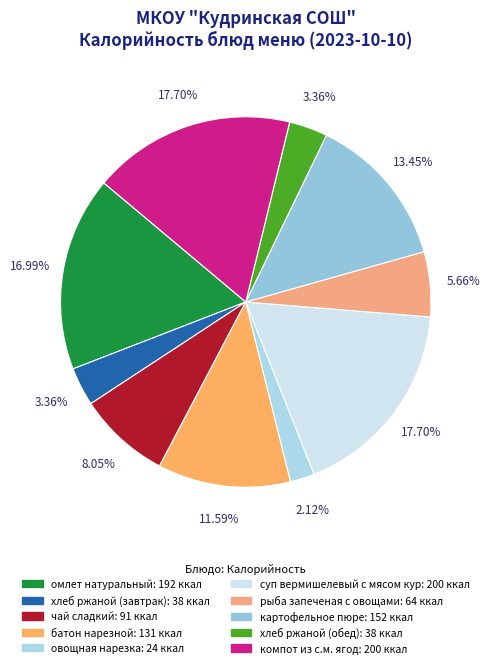

What is the smallest slice in the pie chart?

овощная нарезка